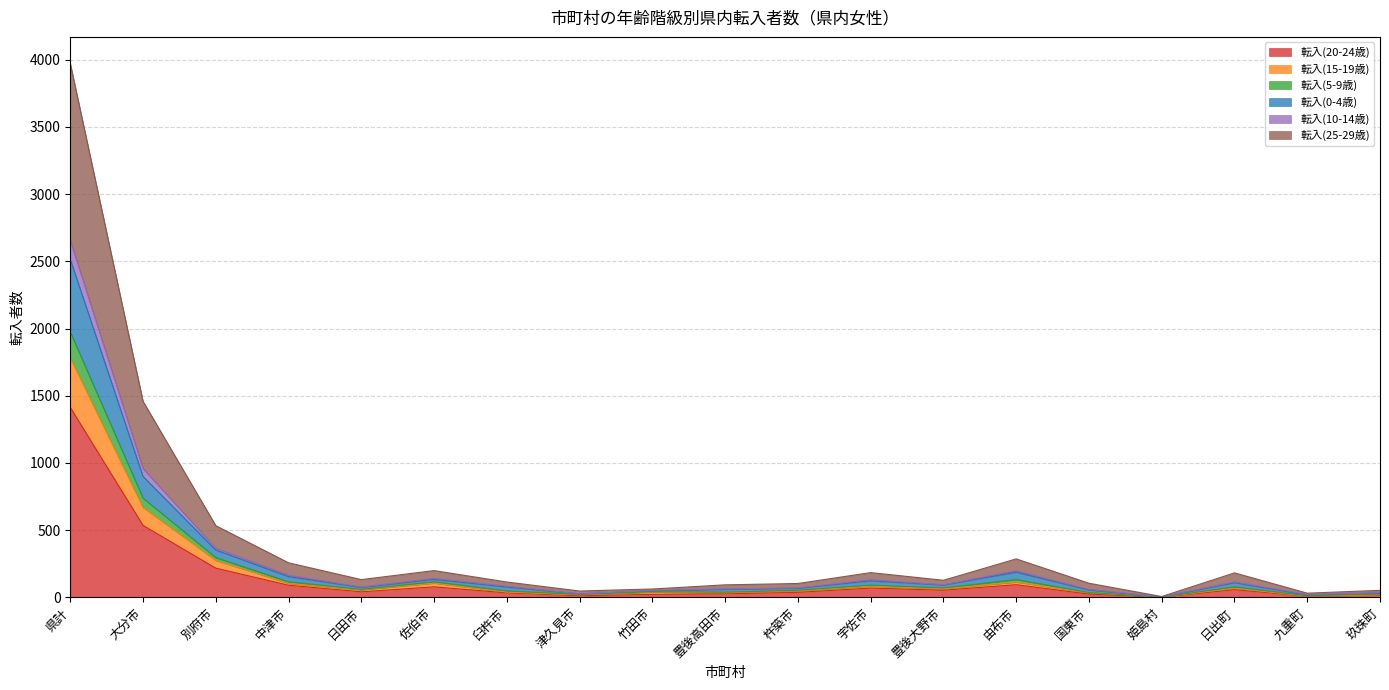

How many series are shown in this chart?

6